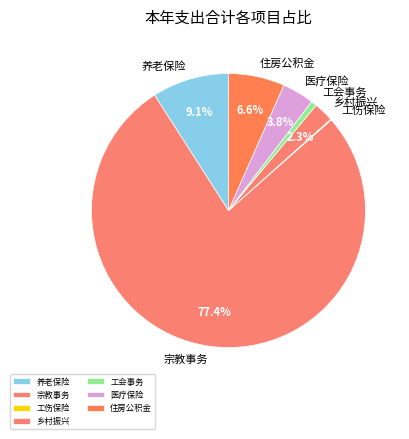

Does 宗教事务 account for over 50% of the chart?

Yes